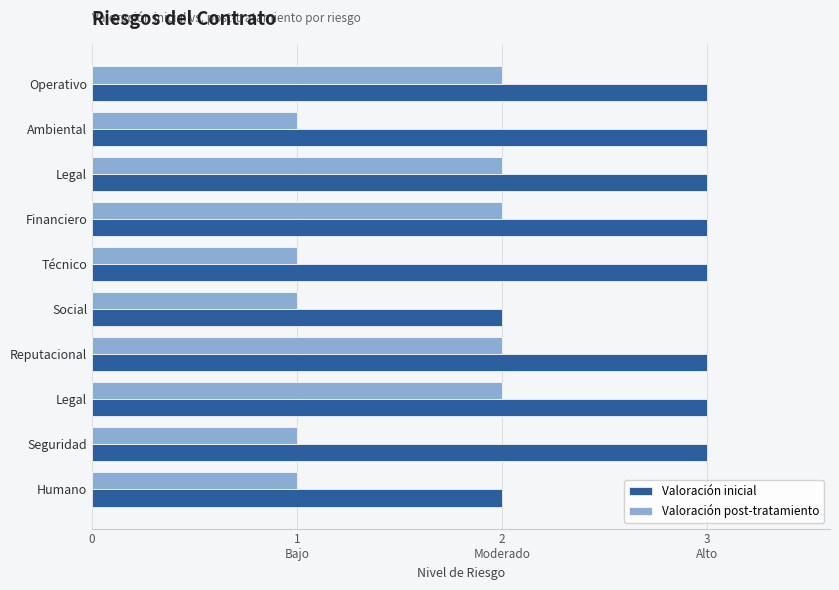

What are all the series names shown in the legend?

Valoración inicial, Valoración post-tratamiento